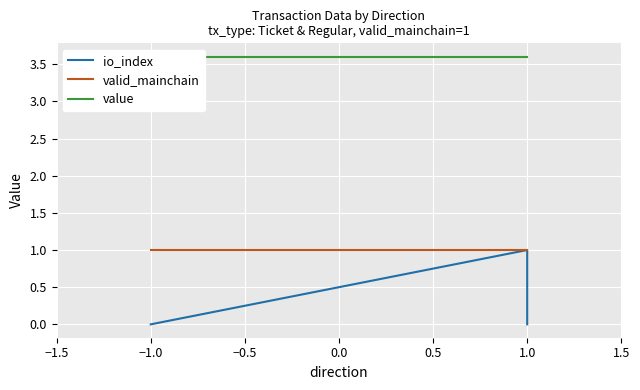

Is it true that valid_mainchain equals 1.0 at 1.0?

True